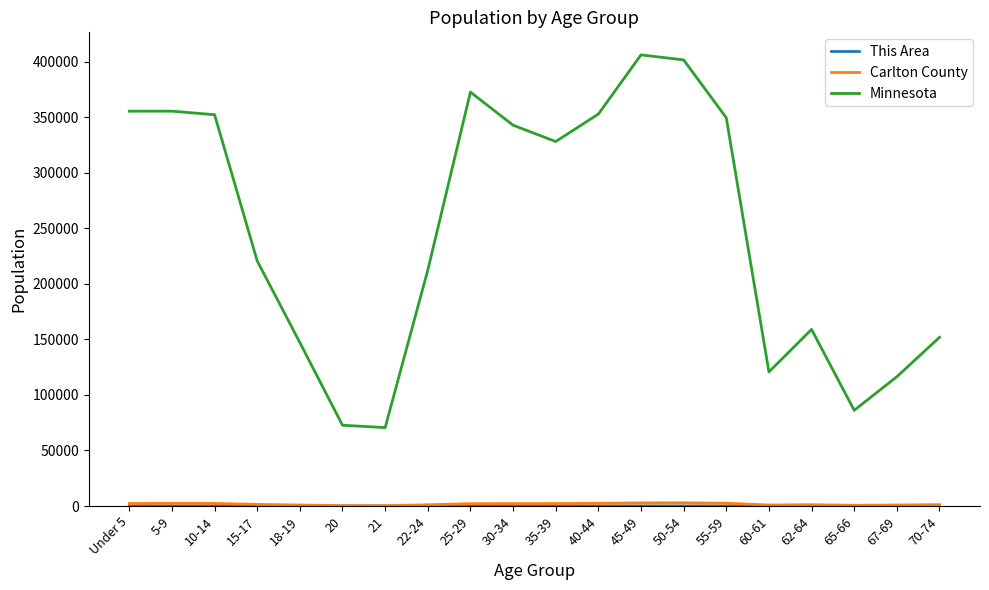

How many values in the Minnesota series are below 328190?

10